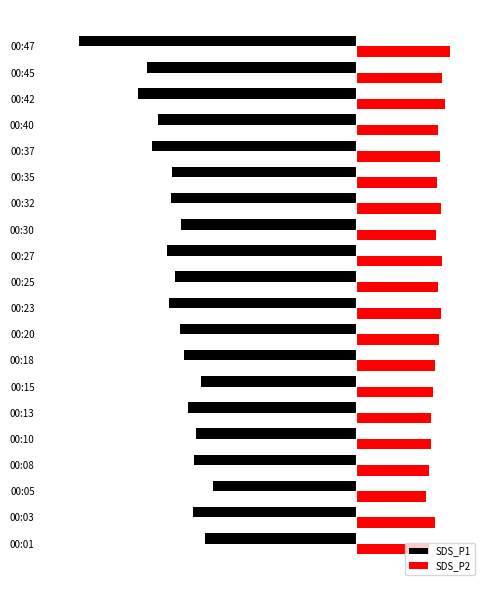

Which label corresponds to the smallest value in the chart?

00:47